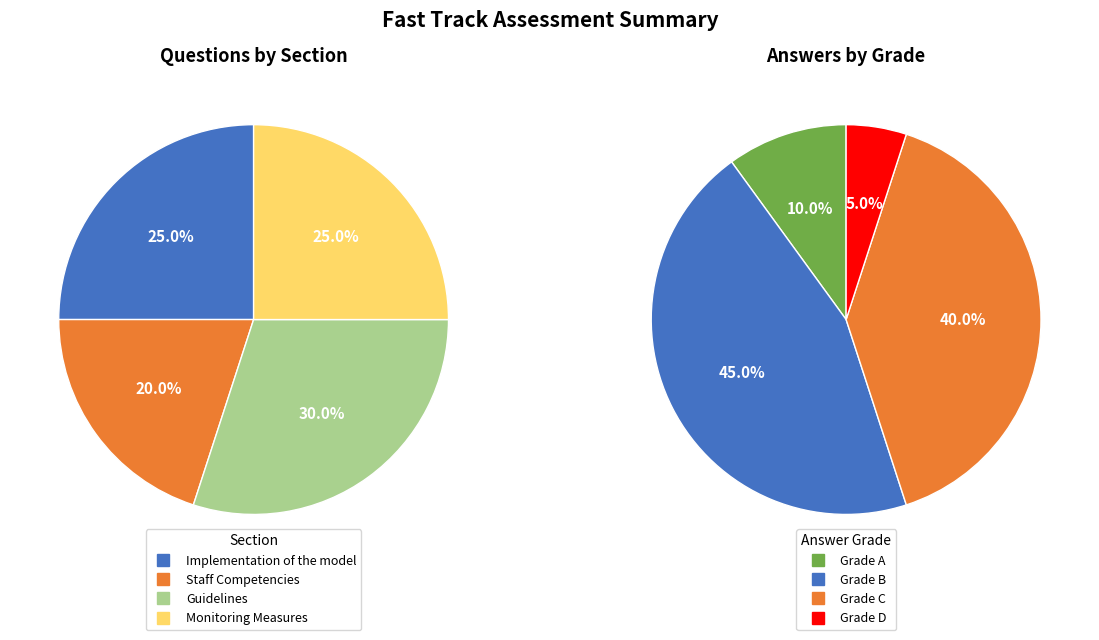

True or false: Staff Competencies accounts for 20% of the total.

True